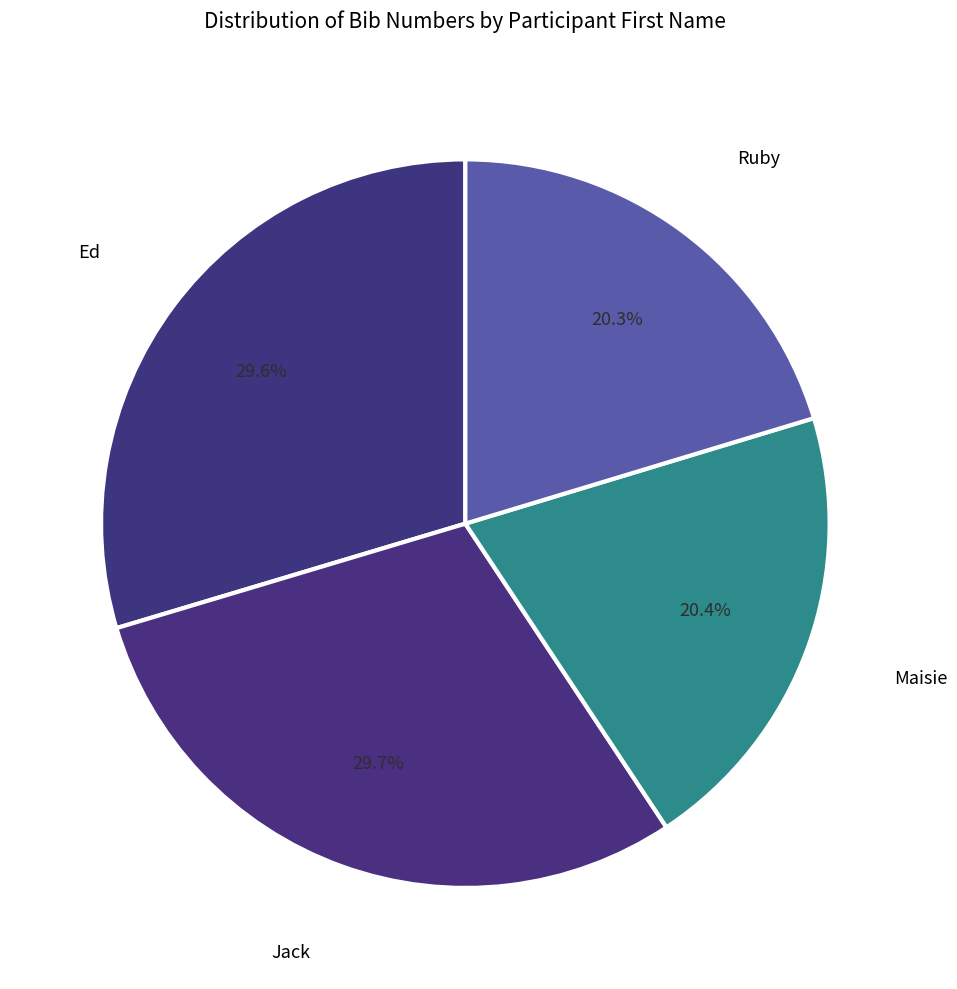

Count the number of slices in the pie.

4